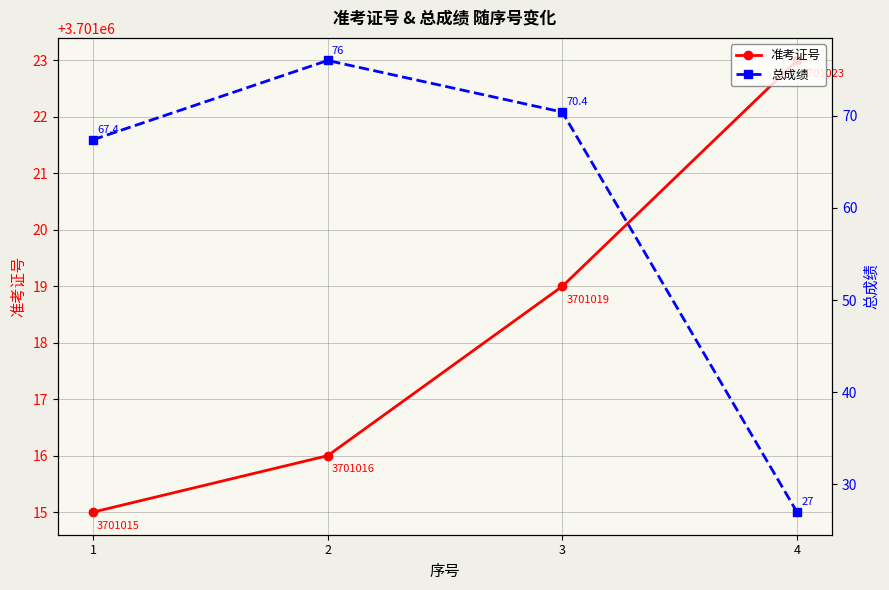

Reading right to left, list all the values displayed in this chart.

准考证号: 4=3701023.0	3=3701019.0	2=3701016.0	1=3701015.0
总成绩: 4=27.0	3=70.4	2=76.0	1=67.4